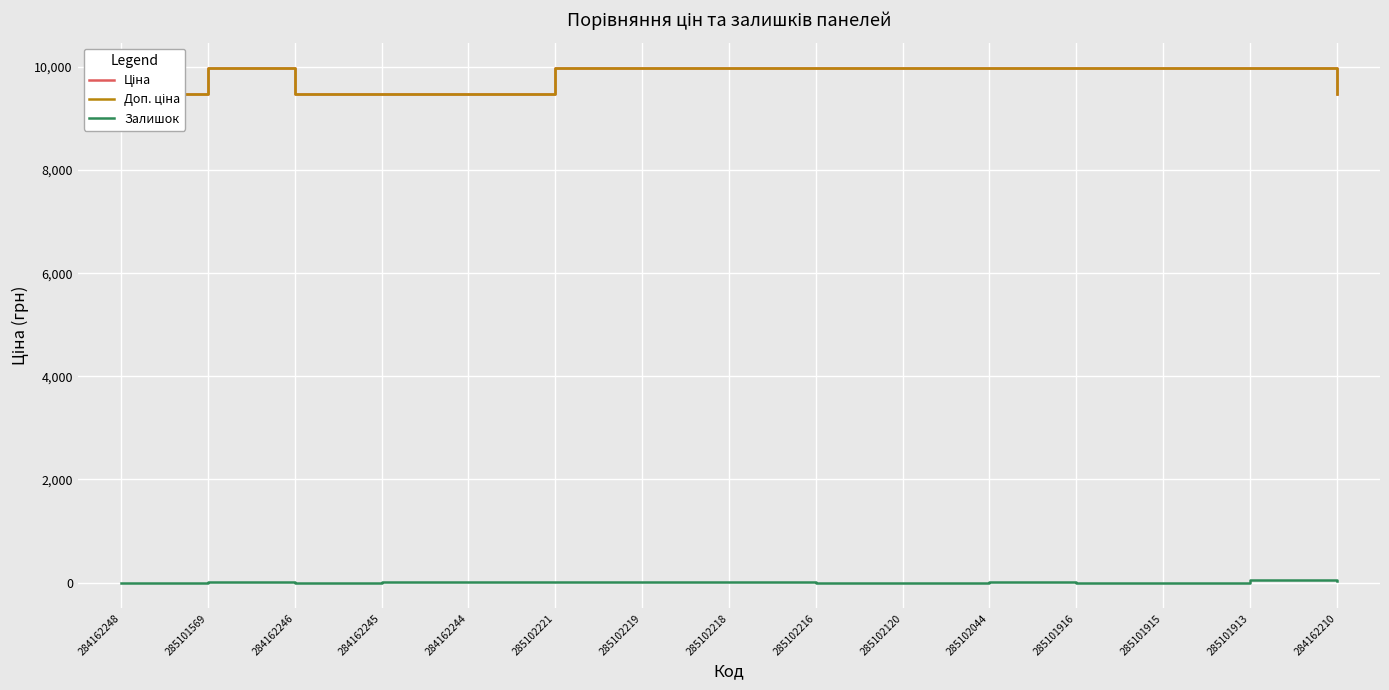

How many interior local peaks does the Залишок series have?

5